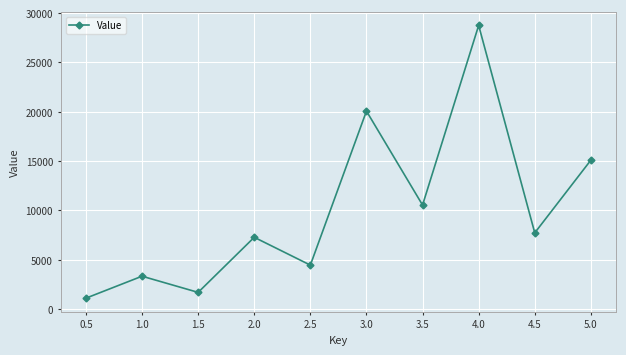

At which category does the chart reach its peak across all series?

4.0